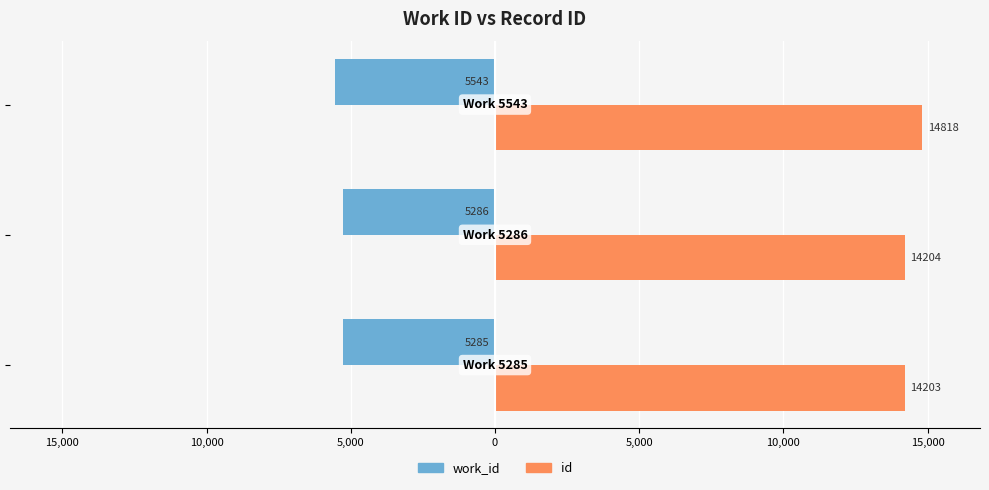

What are all the series names shown in the legend?

work_id, id